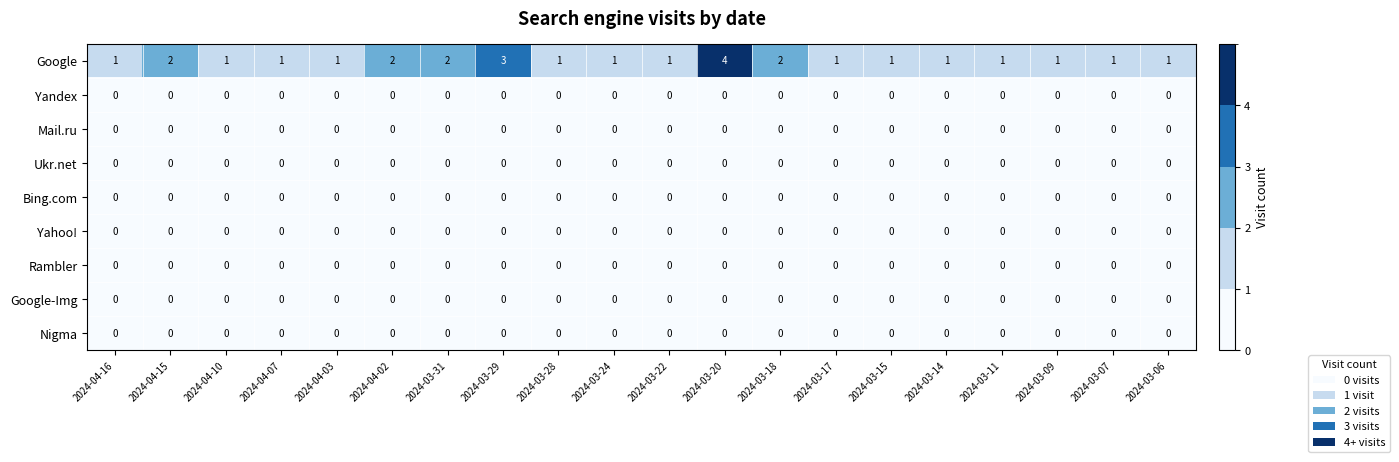

At which category is the sum across all series the highest?

2024-03-20